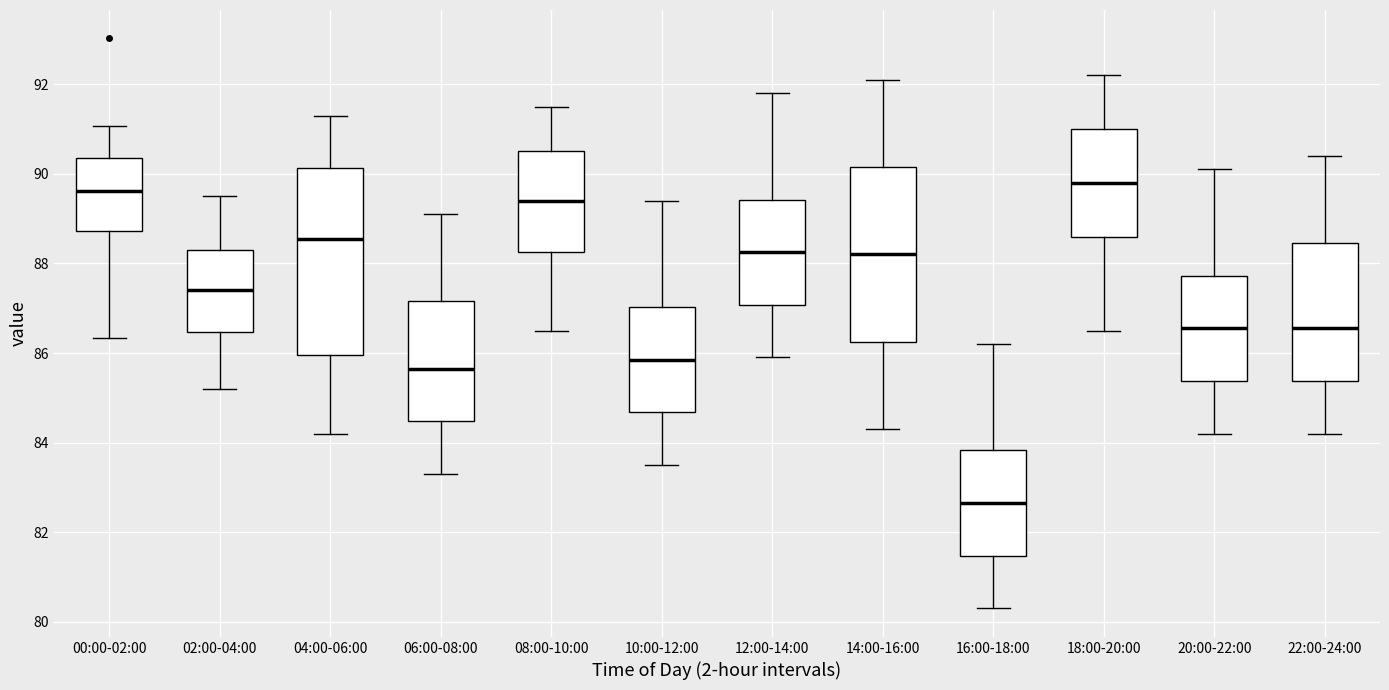

Reading left to right, transcribe this box plot: for each box, give where its median line is, the range the box spans, and where its two whiskers end, as read against the y-axis. The values are not printed on the chart, so give them approximately, as read against the axis.

00:00-02:00: median 89.6, box 88.8 to 90.4, whiskers 86.4 to 91.0
02:00-04:00: median 87.4, box 86.4 to 88.4, whiskers 85.2 to 89.6
04:00-06:00: median 88.6, box 86.0 to 90.2, whiskers 84.2 to 91.4
06:00-08:00: median 85.6, box 84.4 to 87.2, whiskers 83.4 to 89.2
08:00-10:00: median 89.4, box 88.2 to 90.6, whiskers 86.6 to 91.6
10:00-12:00: median 85.8, box 84.6 to 87.0, whiskers 83.6 to 89.4
12:00-14:00: median 88.2, box 87.0 to 89.4, whiskers 86.0 to 91.8
14:00-16:00: median 88.2, box 86.2 to 90.2, whiskers 84.4 to 92.2
16:00-18:00: median 82.6, box 81.4 to 83.8, whiskers 80.4 to 86.2
18:00-20:00: median 89.8, box 88.6 to 91.0, whiskers 86.6 to 92.2
20:00-22:00: median 86.6, box 85.4 to 87.8, whiskers 84.2 to 90.2
22:00-24:00: median 86.6, box 85.4 to 88.4, whiskers 84.2 to 90.4